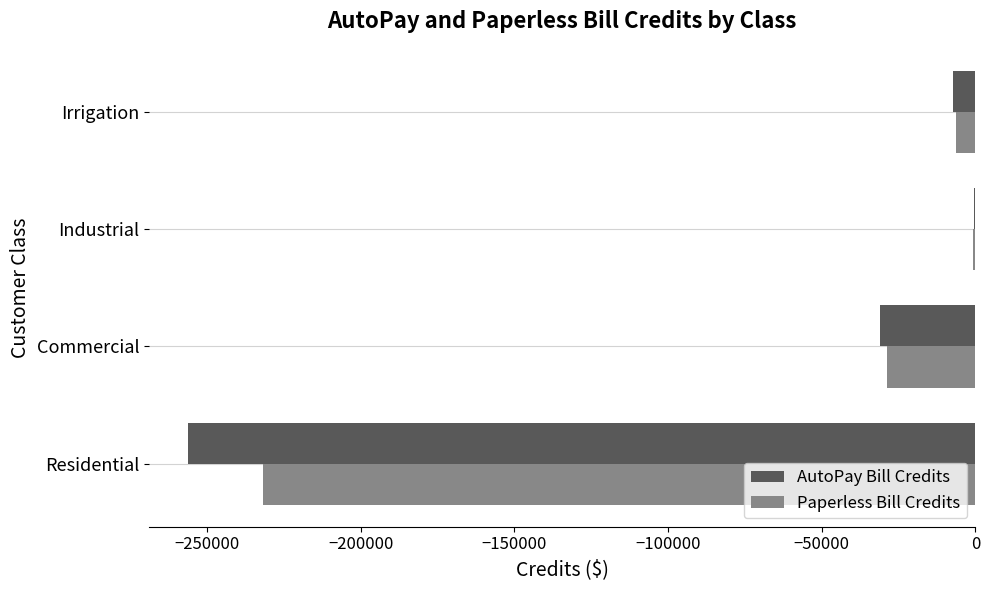

Is the value of Paperless Bill Credits at Residential greater than the value of AutoPay Bill Credits at Industrial?

No